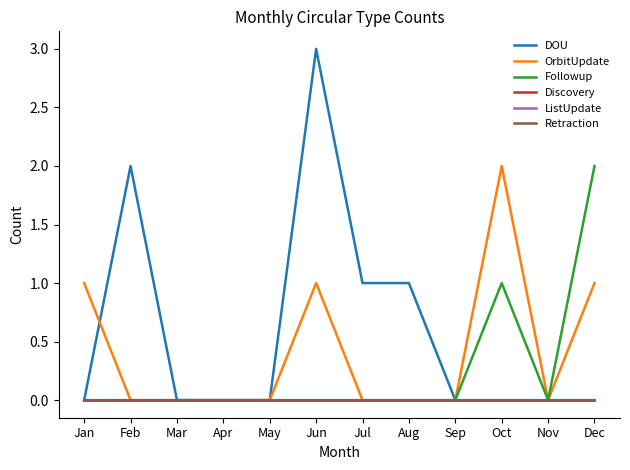

Does the chart have visible grid lines?

No